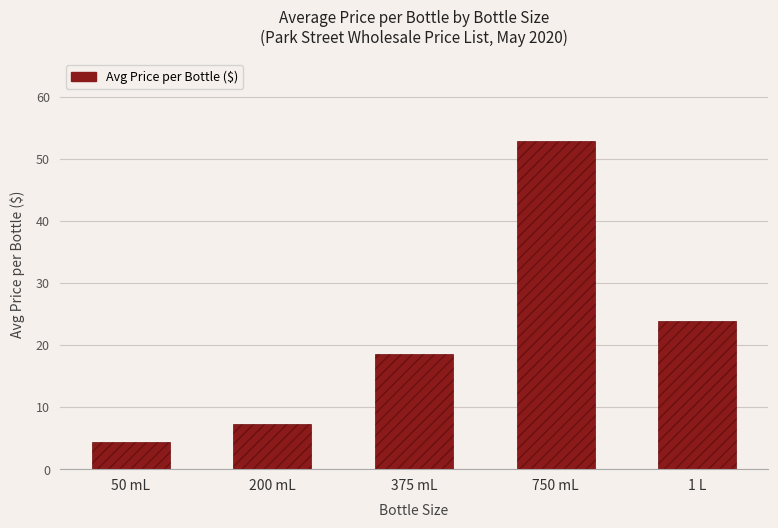

Are the bars horizontal?

No